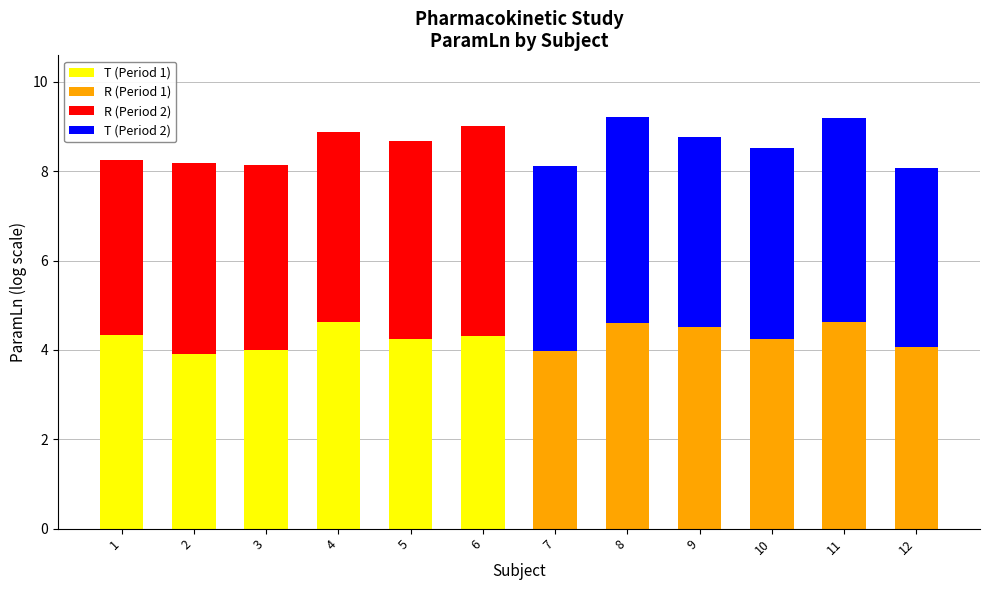

At which label does T (Period 1) reach its peak?

4